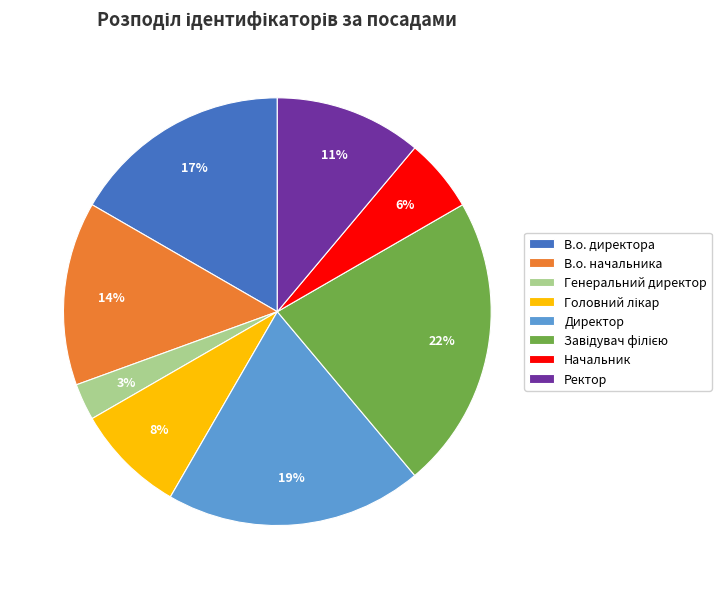

Which category has the smallest portion of the pie?

Генеральний директор